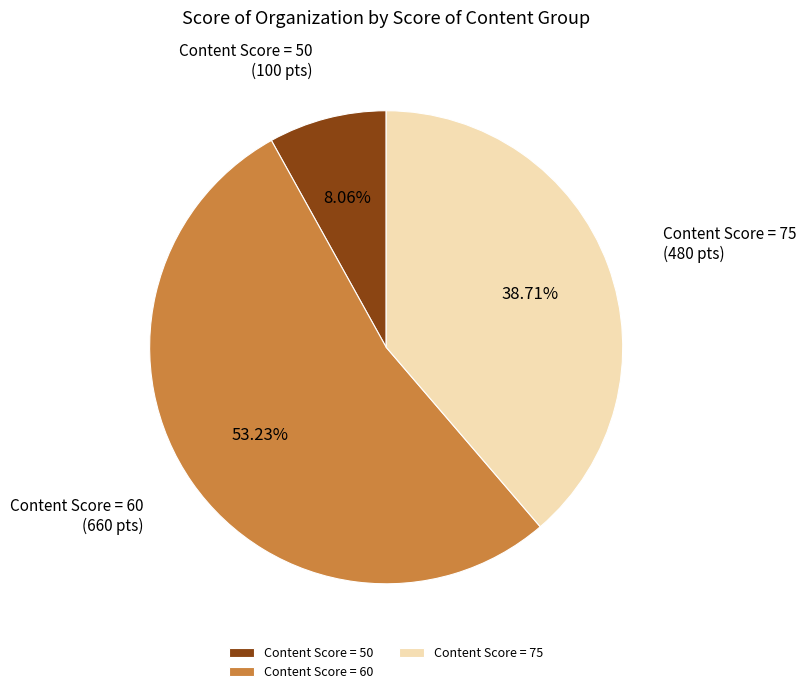

Is there any slice that represents more than half of the pie?

Yes